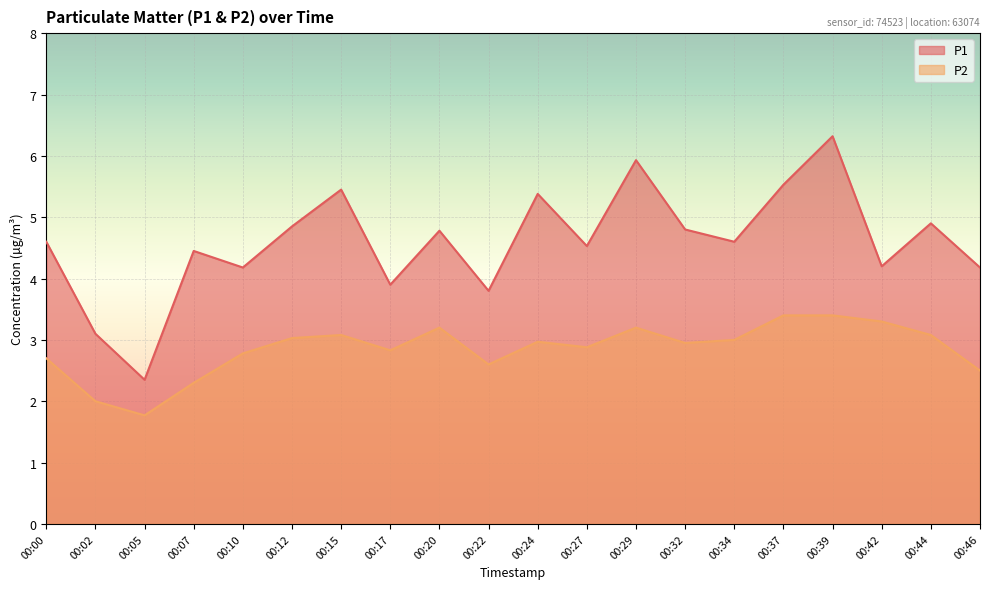

In P2, how many points are lower than both neighbors (excluding endpoints)?

5